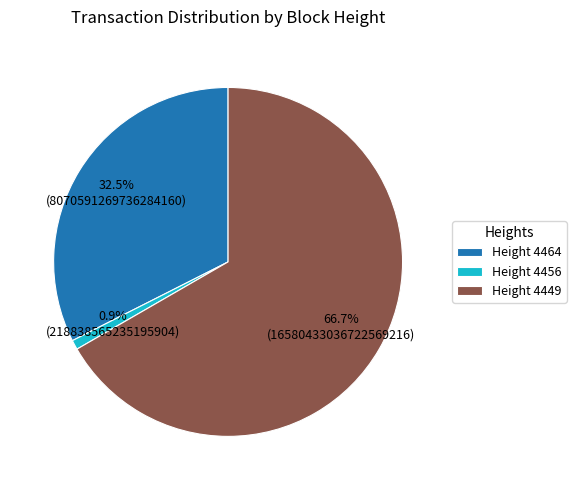

What percentage do Height 4464 and Height 4449 together represent?

99.1%